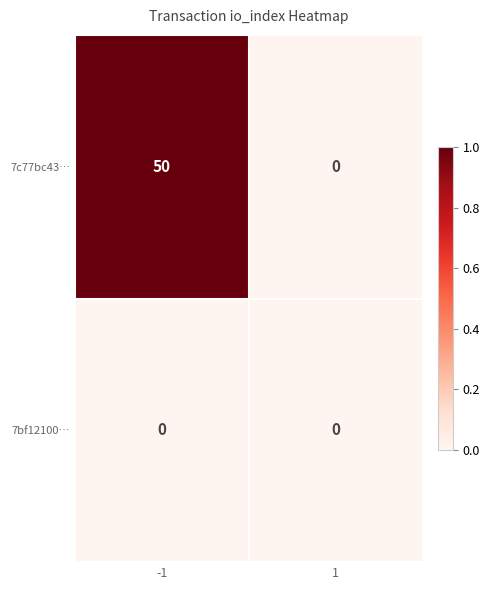

At how many categories does at least one series exceed 30?

1